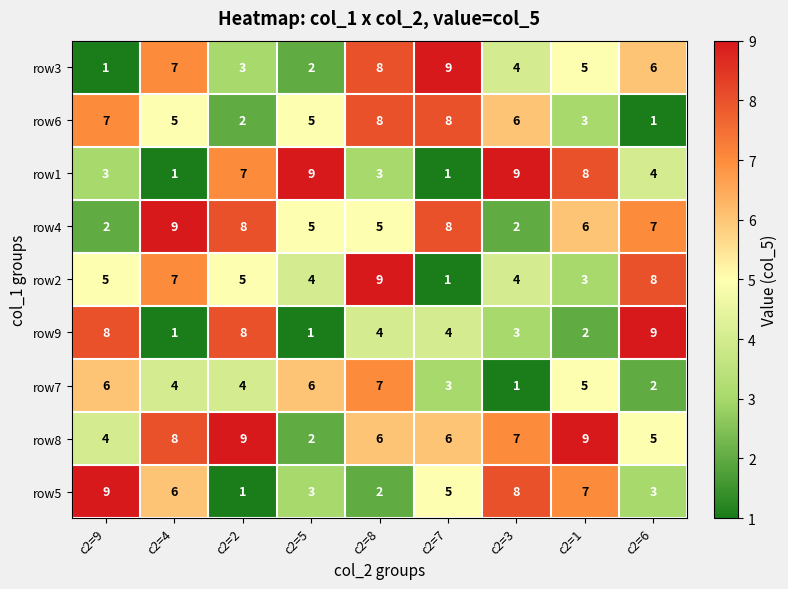

The row4 series shows 6 at c2=1. True or false?

True